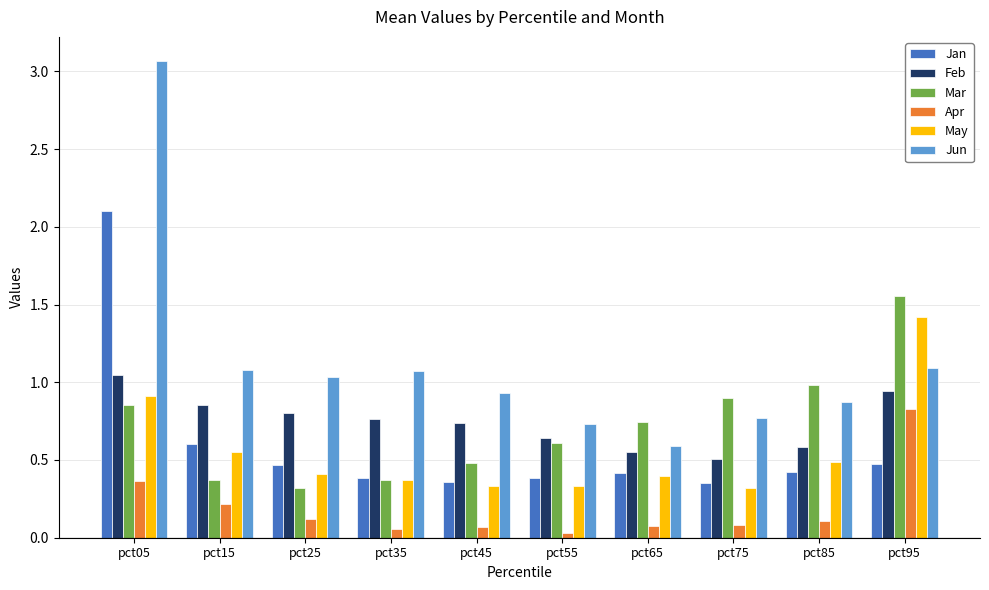

Is it true that Feb equals 0.8 at pct35?

True